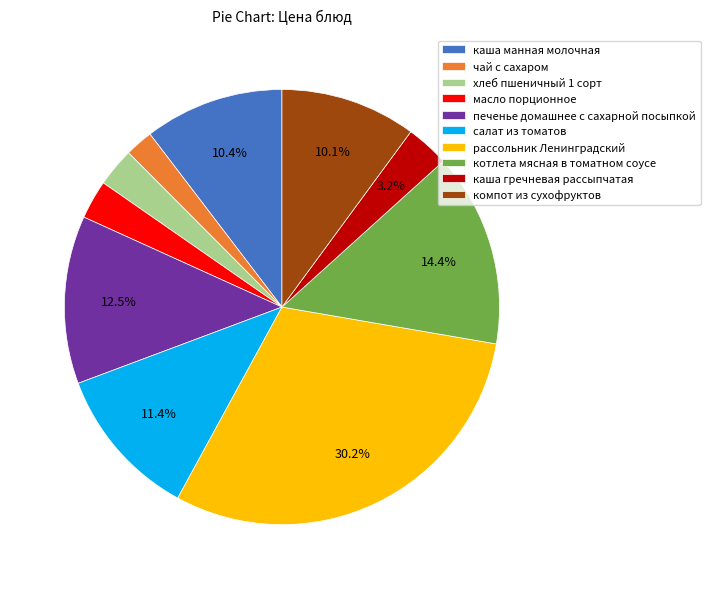

What percentage is the компот из сухофруктов slice, to the nearest percent?

10%